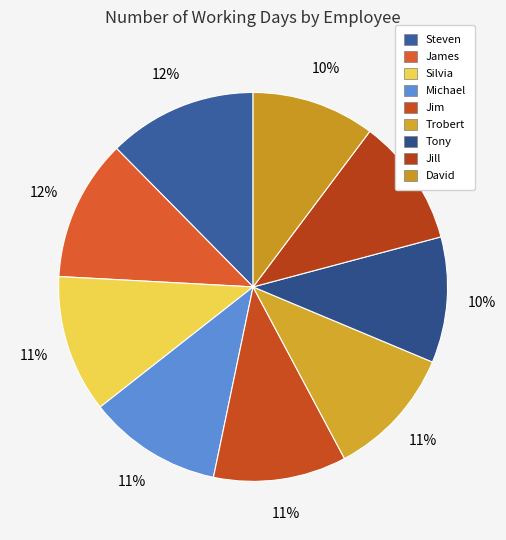

How many slices are in this pie chart?

9